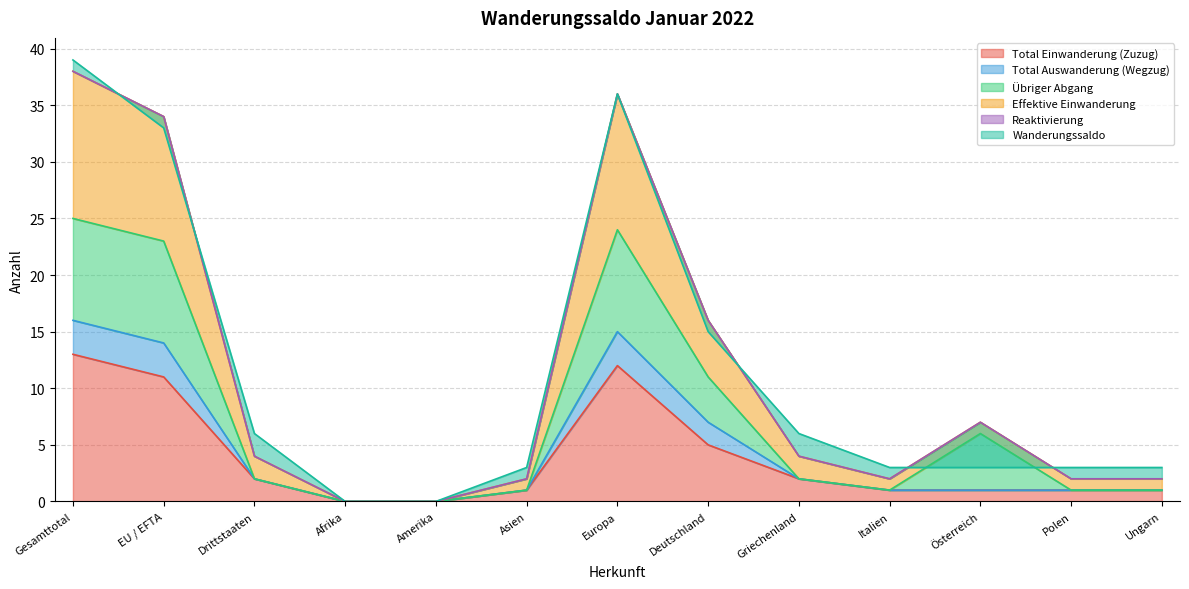

What is the highest value of the Total Einwanderung (Zuzug) series?

13